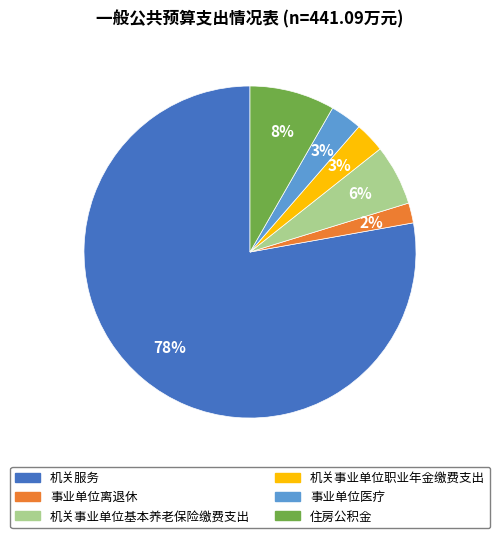

True or false: 机关事业单位职业年金缴费支出 accounts for 3% of the total.

True